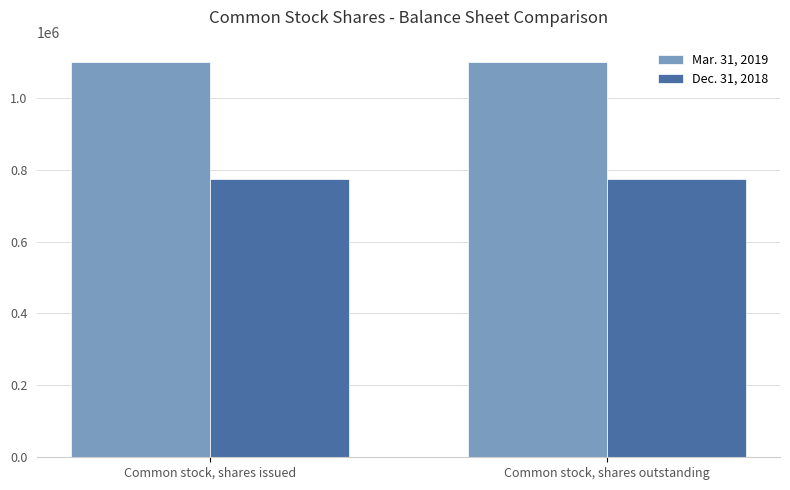

At Common stock, shares issued, list the series in order from largest to smallest.

Mar. 31, 2019, Dec. 31, 2018